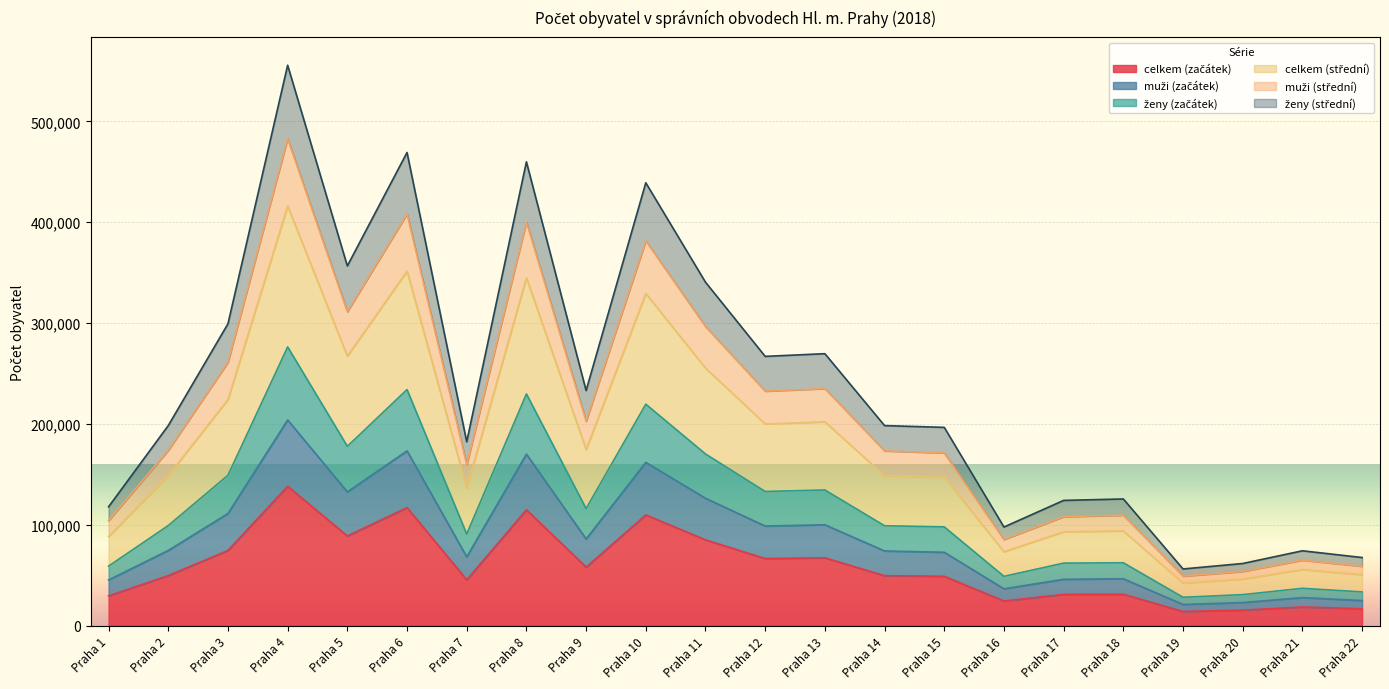

At which category is the sum across all series the highest?

Praha 4